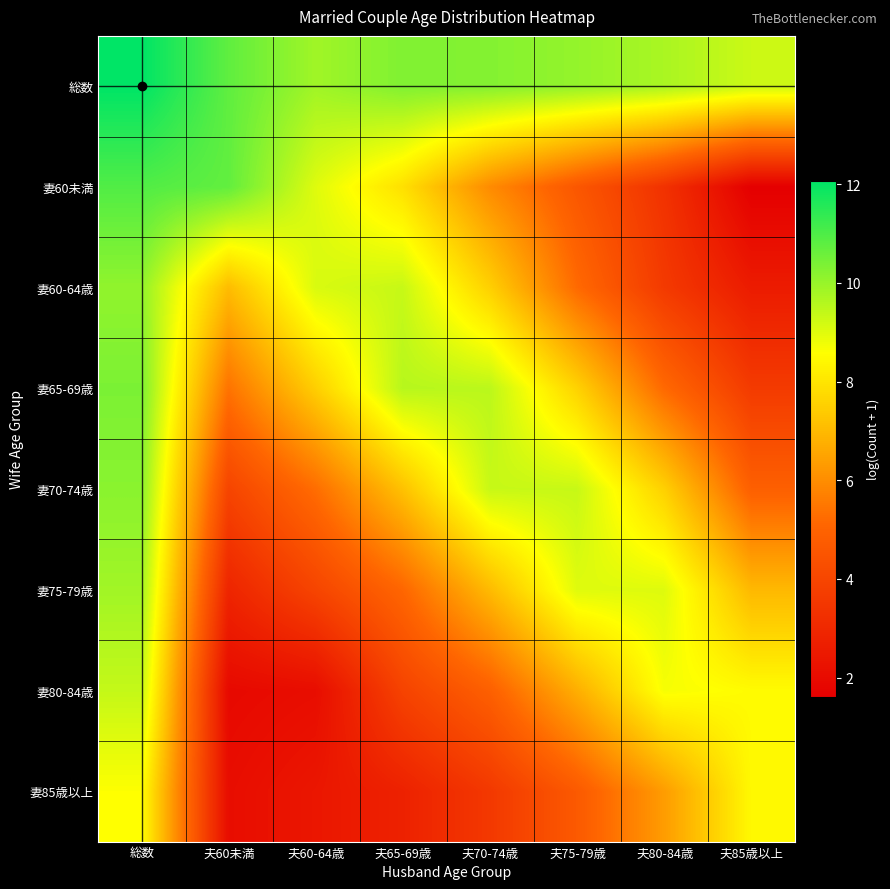

Reading left to right, what are all the values shown in this chart?

総数: 総数=12.1	夫60未満=10.8	夫60-64歳=9.9	夫65-69歳=10.3	夫70-74歳=10.3	夫75-79歳=10.0	夫80-84歳=9.7	夫85歳以上=9.3
妻60未満: 総数=10.9	夫60未満=10.7	夫60-64歳=9.0	夫65-69歳=7.9	夫70-74歳=6.0	夫75-79歳=4.6	夫80-84歳=3.3	夫85歳以上=1.6
妻60-64歳: 総数=10.1	夫60未満=7.1	夫60-64歳=9.1	夫65-69歳=9.4	夫70-74歳=7.5	夫75-79歳=5.2	夫80-84歳=3.6	夫85歳以上=2.6
妻65-69歳: 総数=10.4	夫60未満=5.4	夫60-64歳=7.5	夫65-69歳=9.6	夫70-74歳=9.5	夫75-79歳=7.6	夫80-84歳=5.2	夫85歳以上=3.6
妻70-74歳: 総数=10.2	夫60未満=4.0	夫60-64歳=5.3	夫65-69歳=7.2	夫70-74歳=9.3	夫75-79歳=9.3	夫80-84歳=7.5	夫85歳以上=4.9
妻75-79歳: 総数=9.9	夫60未満=2.9	夫60-64歳=4.0	夫65-69歳=5.1	夫70-74歳=7.0	夫75-79歳=9.0	夫80-84歳=9.0	夫85歳以上=7.0
妻80-84歳: 総数=9.4	夫60未満=1.9	夫60-64歳=2.1	夫65-69歳=3.9	夫70-74歳=4.9	夫75-79歳=6.8	夫80-84歳=8.7	夫85歳以上=8.5
妻85歳以上: 総数=8.6	夫60未満=2.1	夫60-64歳=2.4	夫65-69歳=2.8	夫70-74歳=3.6	夫75-79歳=4.7	夫80-84歳=6.3	夫85歳以上=8.4